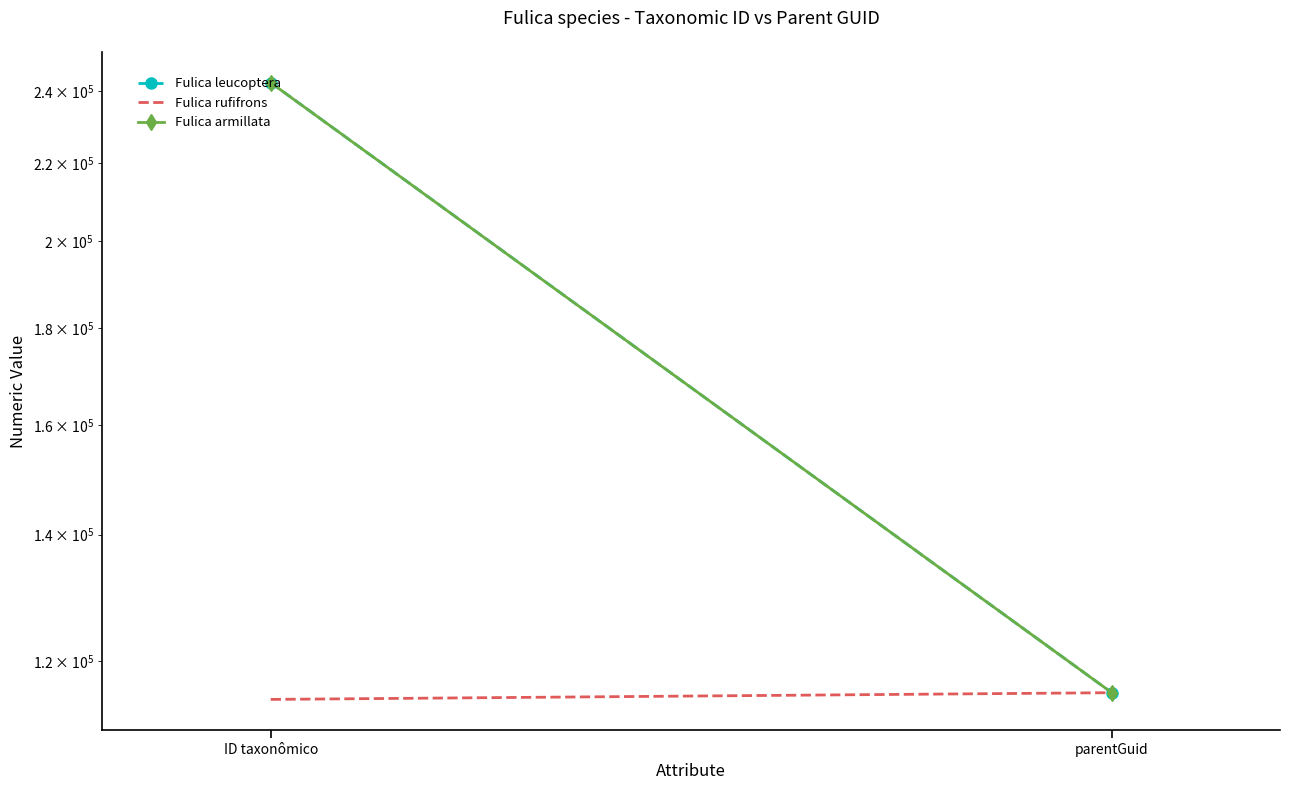

What position from the left is ID taxonômico?

1